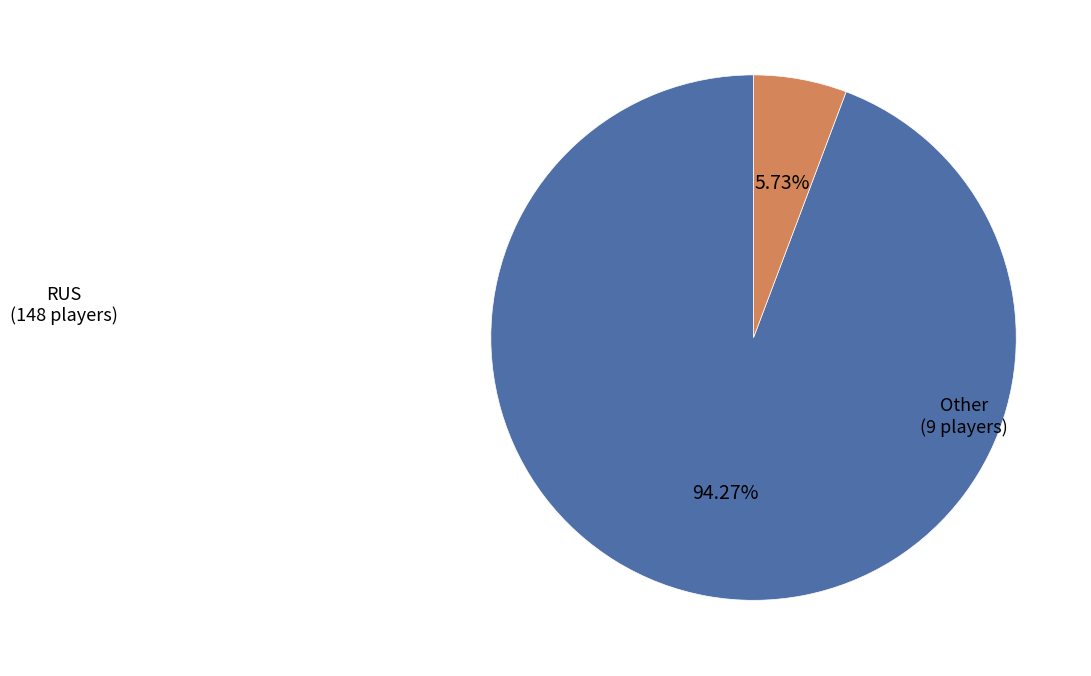

Is there a majority slice in this chart?

Yes